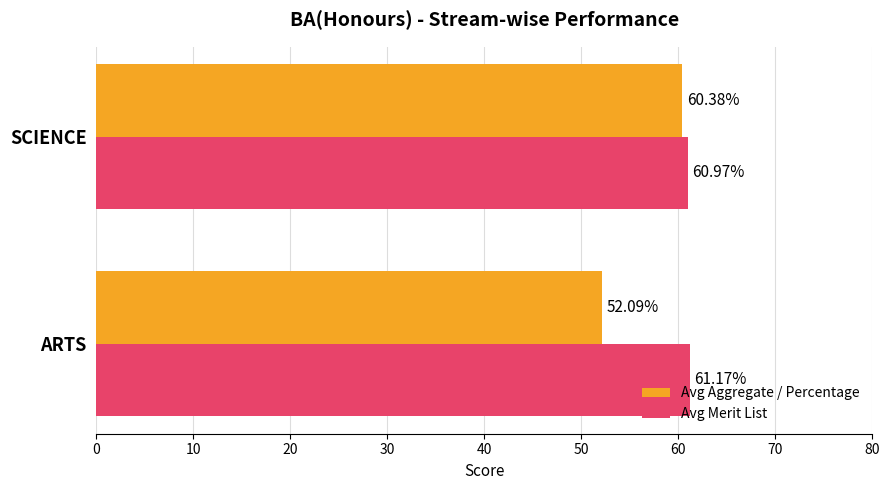

At which label does Avg Merit List reach its minimum?

SCIENCE